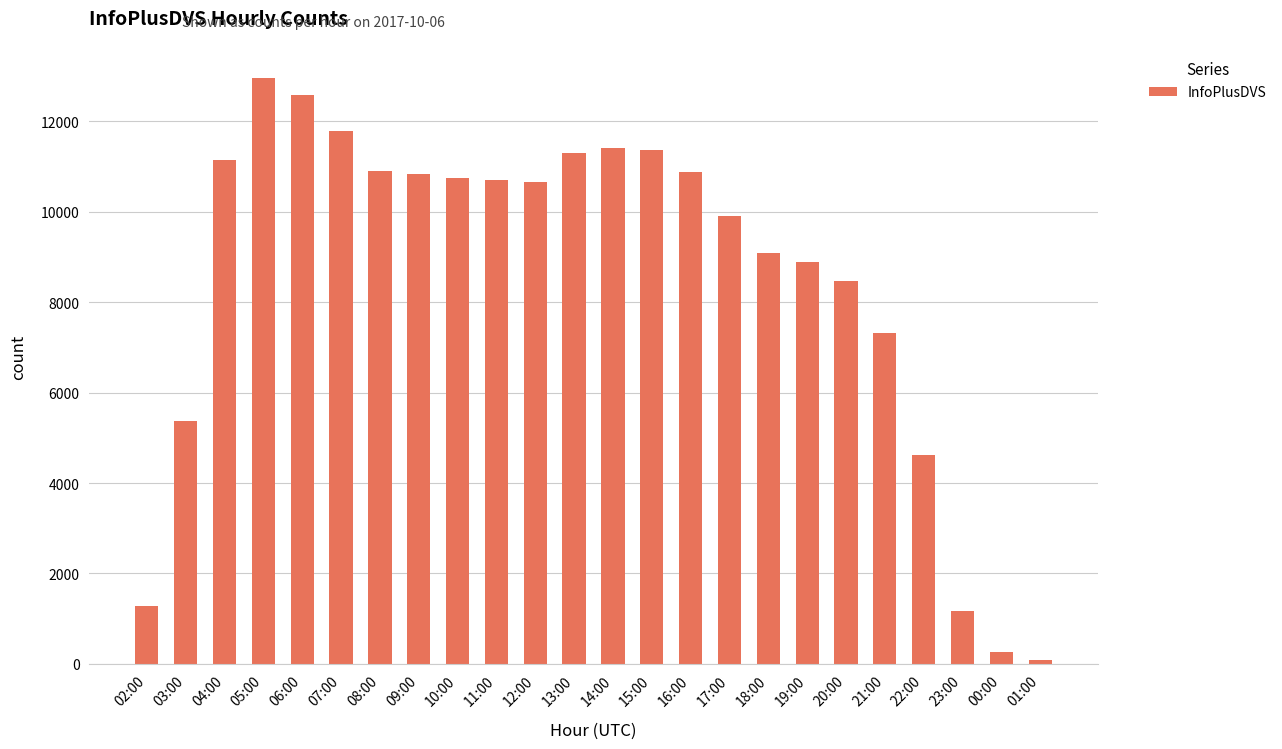

How many data points does each series have?

24